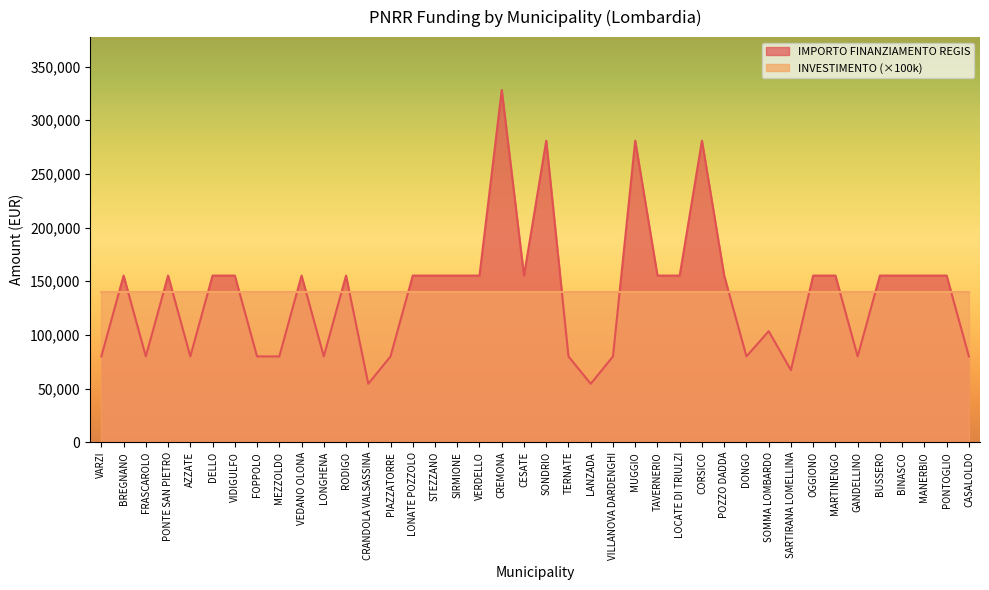

Rank the categories by value from lowest to highest.

CRANDOLA VALSASSINA, LANZADA, SARTIRANA LOMELLINA, VARZI, FRASCAROLO, AZZATE, FOPPOLO, MEZZOLDO, LONGHENA, PIAZZATORRE, TERNATE, VILLANOVA DARDENGHI, DONGO, GANDELLINO, CASALOLDO, SOMMA LOMBARDO, BREGNANO, PONTE SAN PIETRO, DELLO, VIDIGULFO, VEDANO OLONA, RODIGO, LONATE POZZOLO, STEZZANO, SIRMIONE, VERDELLO, CESATE, TAVERNERIO, LOCATE DI TRIULZI, POZZO DADDA, OGGIONO, MARTINENGO, BUSSERO, BINASCO, MANERBIO, PONTOGLIO, SONDRIO, MUGGIO, CORSICO, CREMONA